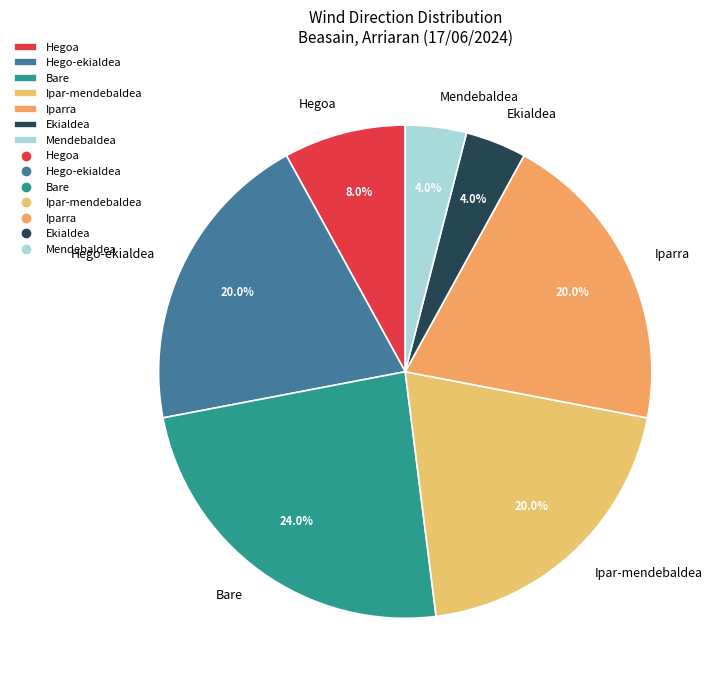

What portion of the pie excludes Hegoa?

92.0%